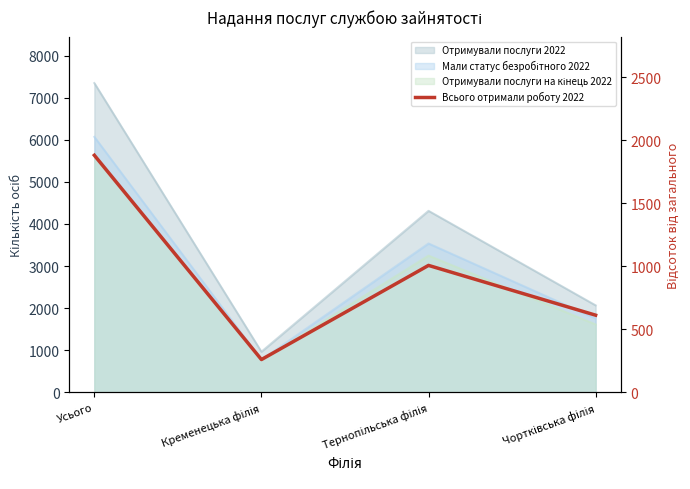

The chart shows a value of 357 at Чортківська філія. True or false?

False